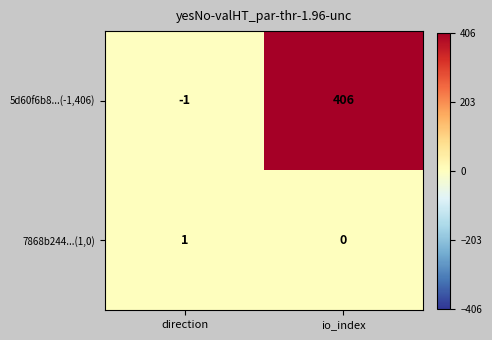

At which label is 7868b244...(1,0) closest to 0?

io_index